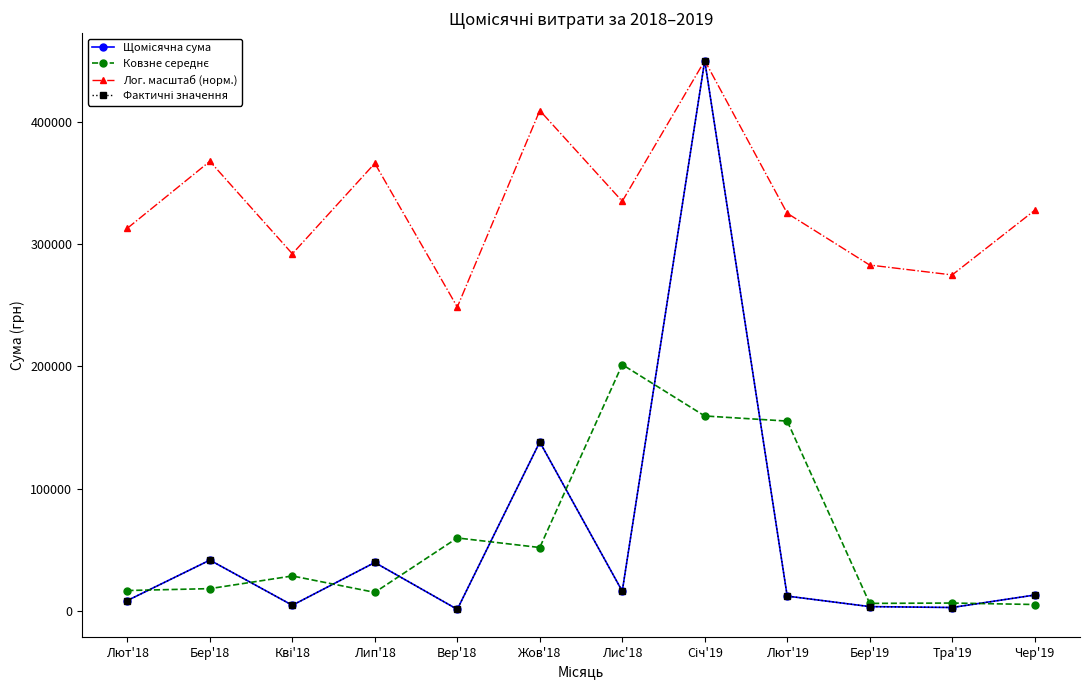

Is the value of Лог. масштаб (норм.) at Лют'19 greater than the value of Ковзне середнє at Лют'18?

Yes